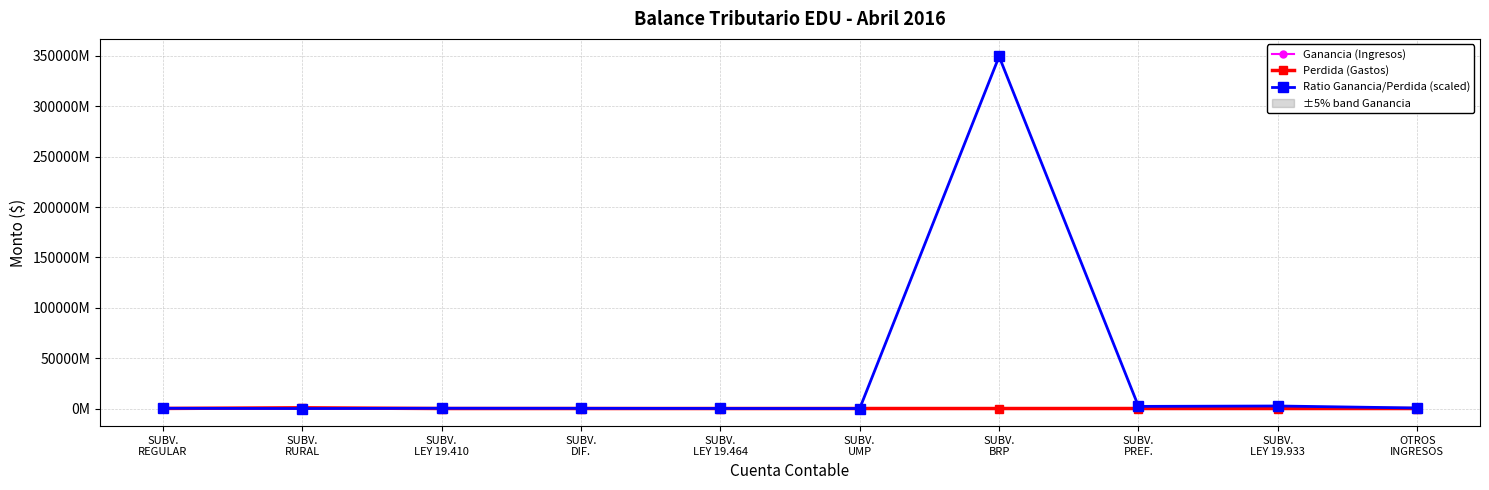

Between which two adjacent categories do Ganancia (Ingresos) and Ratio Ganancia/Perdida (scaled) first intersect?

SUBV.
REGULAR and SUBV.
RURAL